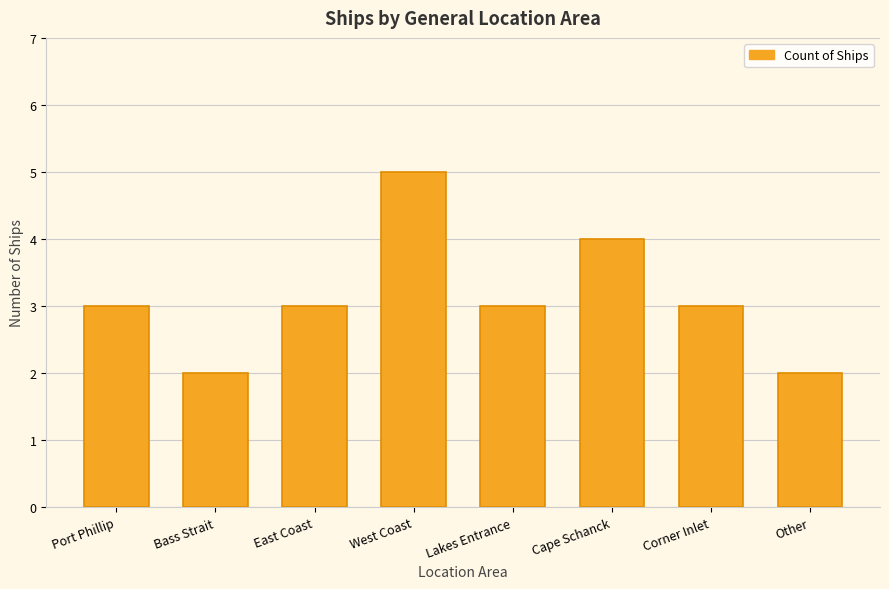

What is the label of the 8th bar from the left?

Other